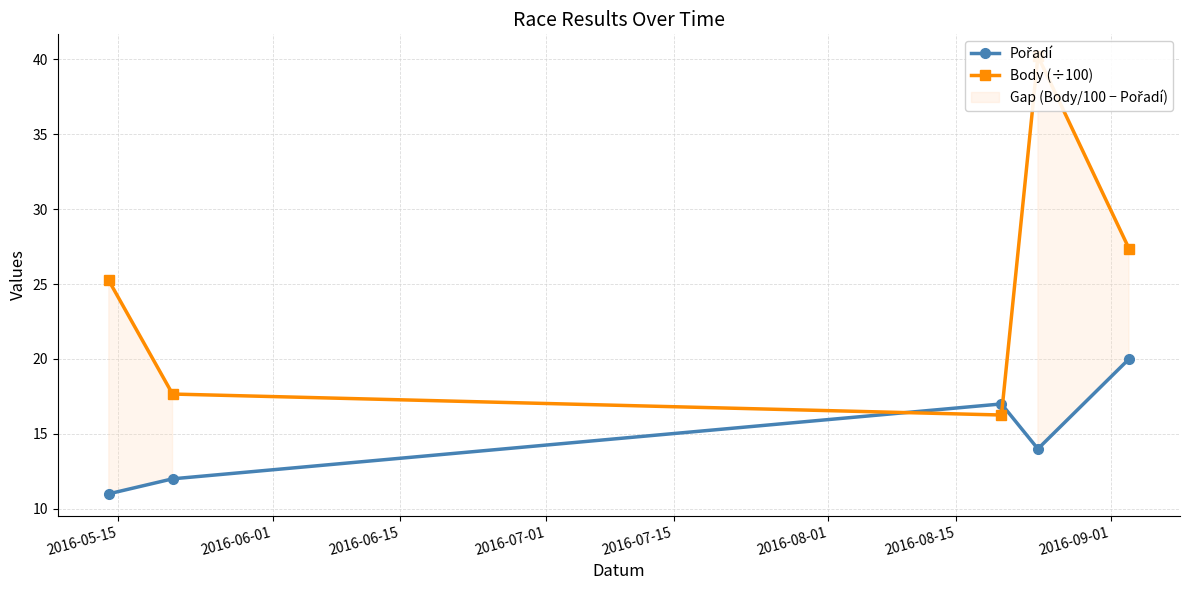

At how many categories does at least one series exceed 13?

5